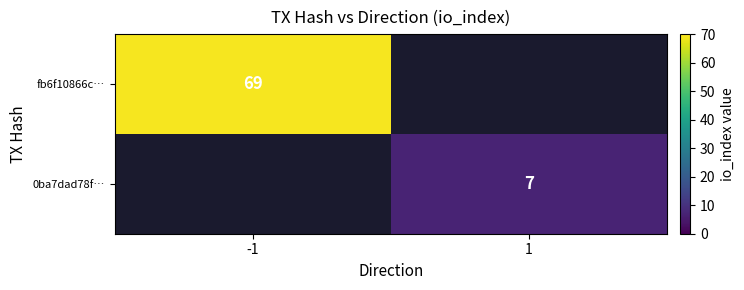

The value of fb6f10866c… at -1 is 69. True or false?

True